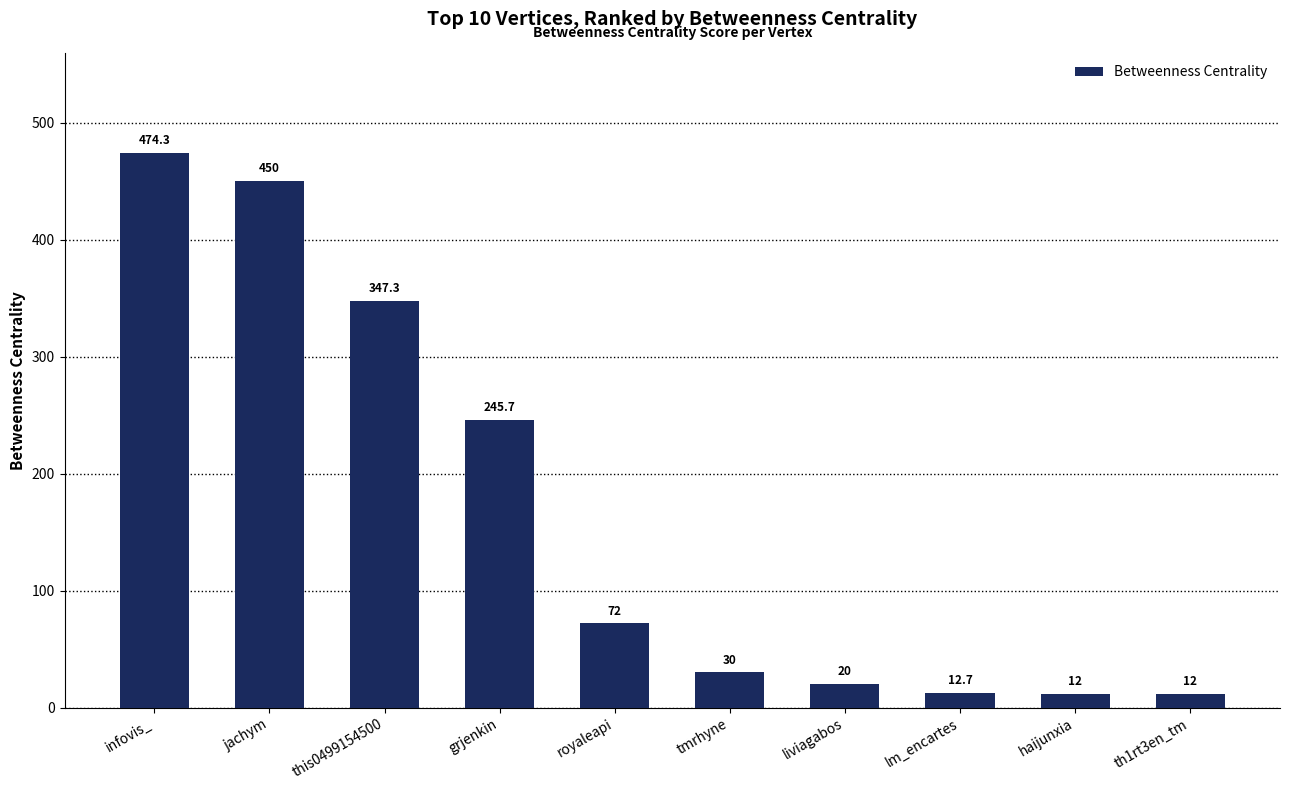

At which label is the value closest to 243?

grjenkin